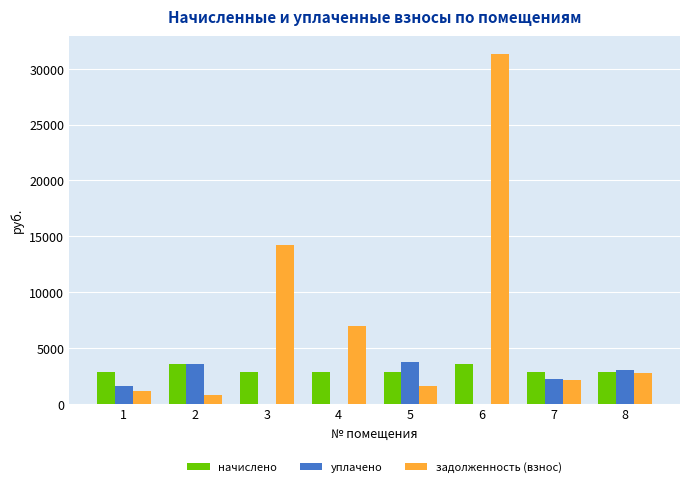

Is the value of начислено at 8 greater than the value of уплачено at 5?

No